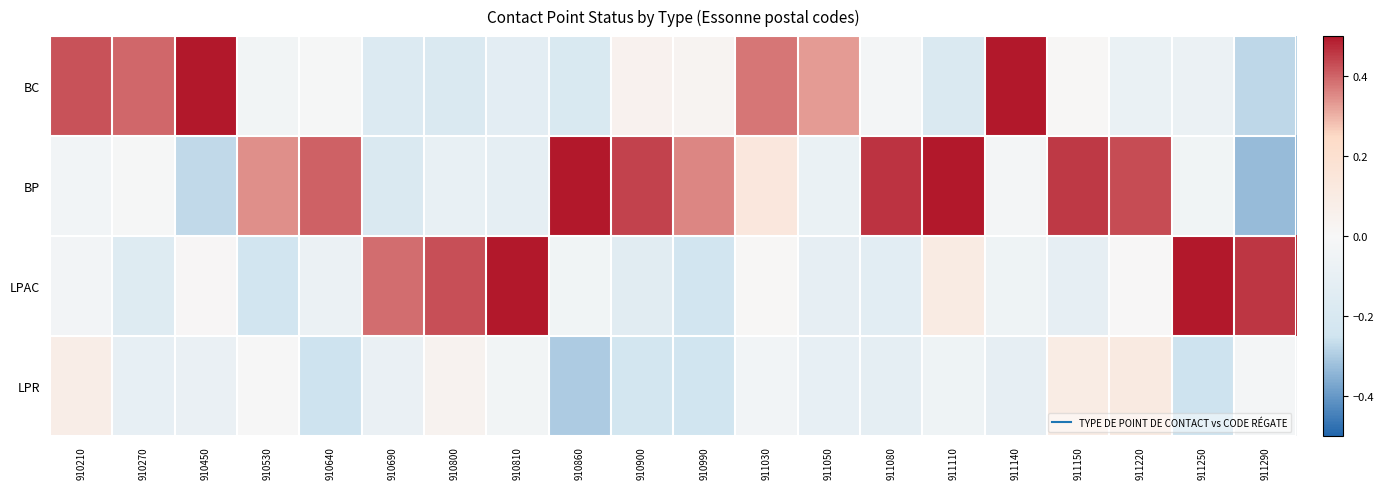

Which series changed the most between 910810 and 911220?

BP